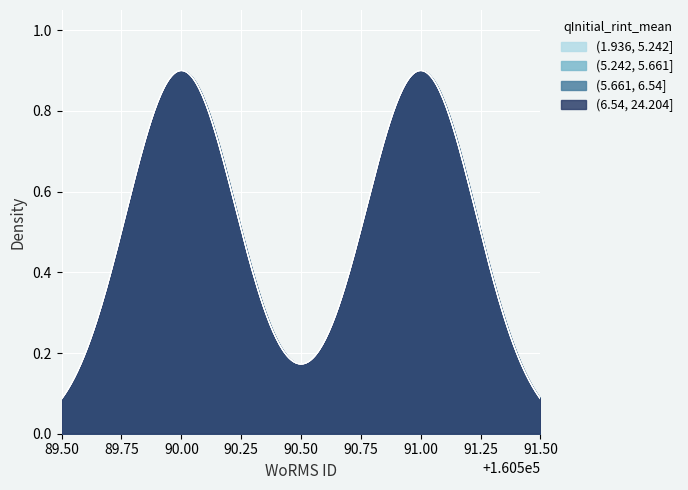

Is it true that (6.54, 24.204] equals 160591 at 08-12-2019?

True